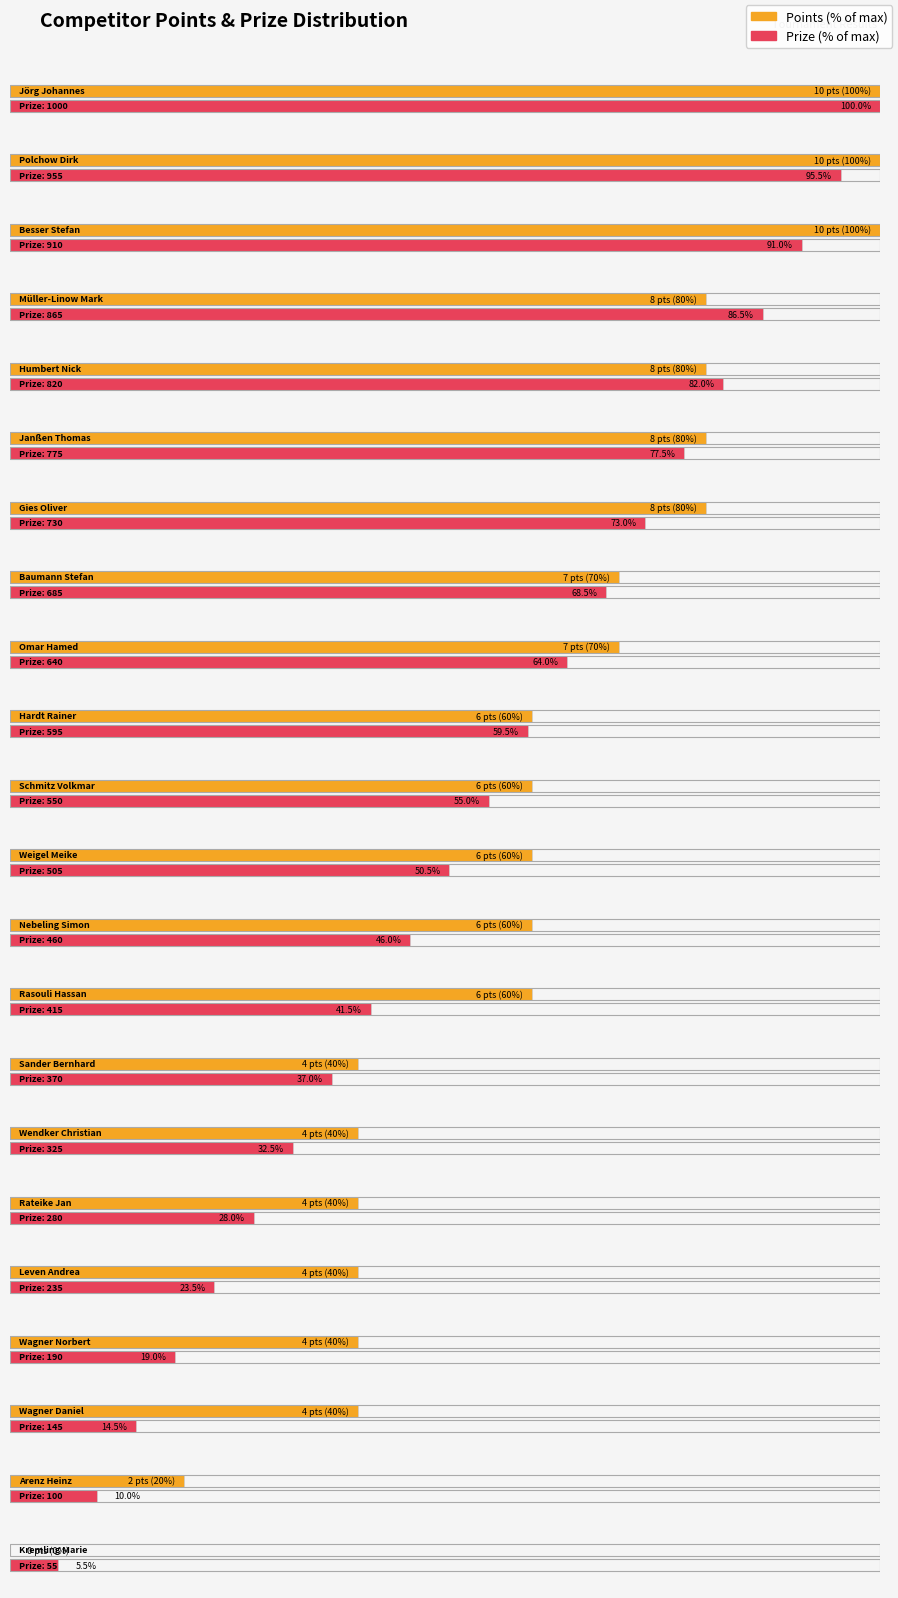

What is the maximum value for Prize?

1000